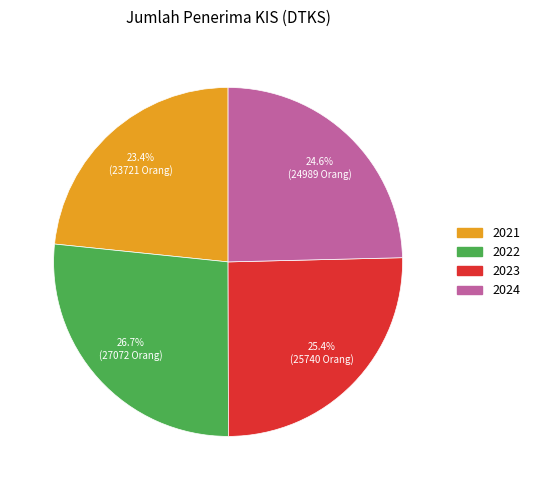

To the nearest percent, what percentage of the pie is 2024?

25%